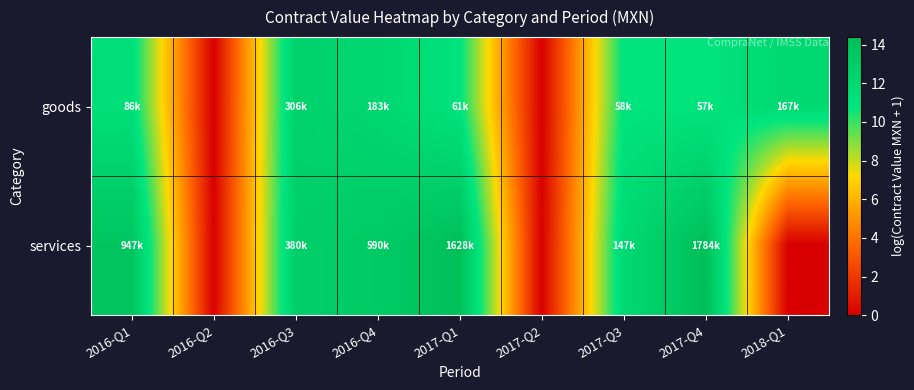

Reading left to right, transcribe all the data shown in this chart.

goods: 2016-Q1=11.4	2016-Q2=0.0	2016-Q3=12.6	2016-Q4=12.1	2017-Q1=11.0	2017-Q2=0.0	2017-Q3=11.0	2017-Q4=10.9	2018-Q1=12.0
services: 2016-Q1=13.8	2016-Q2=0.0	2016-Q3=12.8	2016-Q4=13.3	2017-Q1=14.3	2017-Q2=0.0	2017-Q3=11.9	2017-Q4=14.4	2018-Q1=0.0